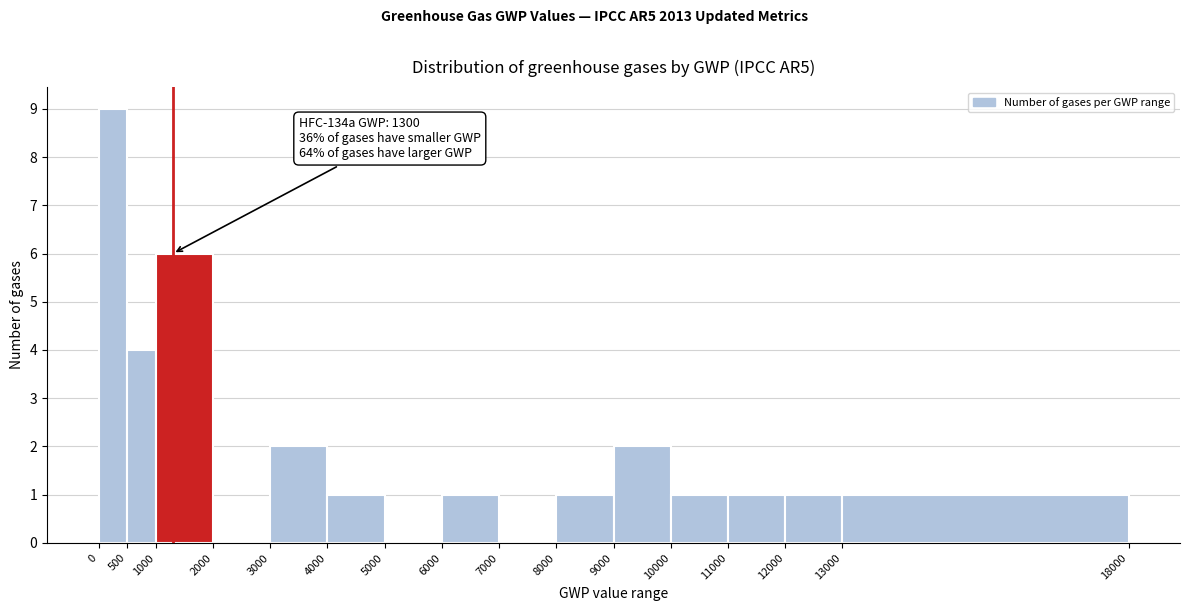

Over which range of the x-axis is the bar tallest?

0 to 500